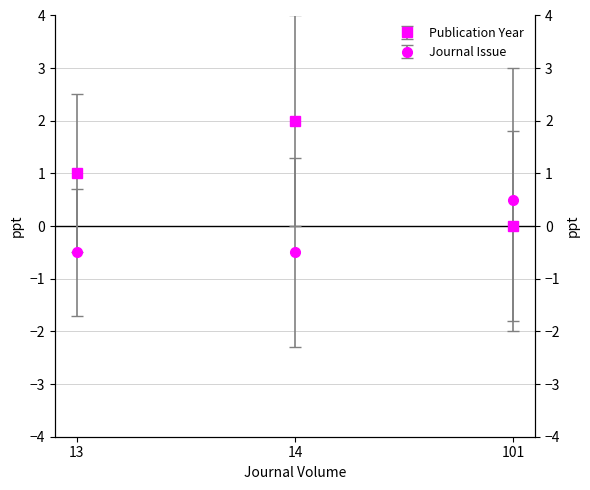

Rank the series by their maximum value, from lowest to highest.

Journal Issue, Publication Year